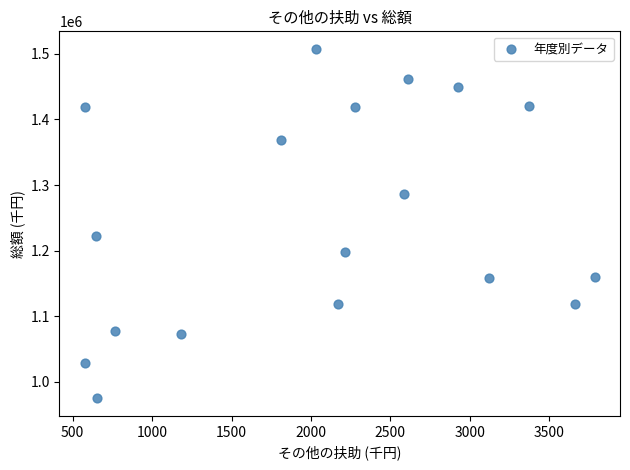

What is the range of X values (max minus min)?

3208